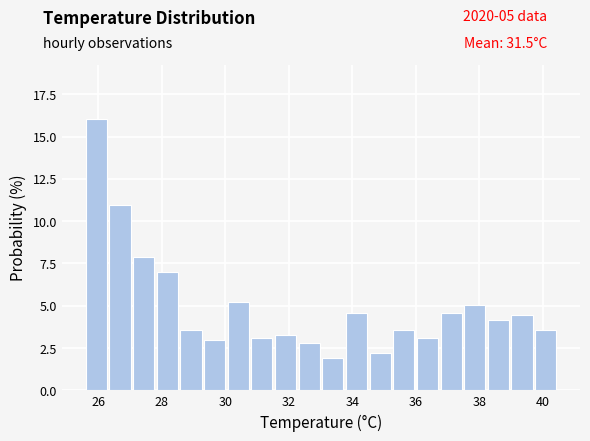

Read against the x-axis, roughly where is the centre of the tallest bar?

26.0